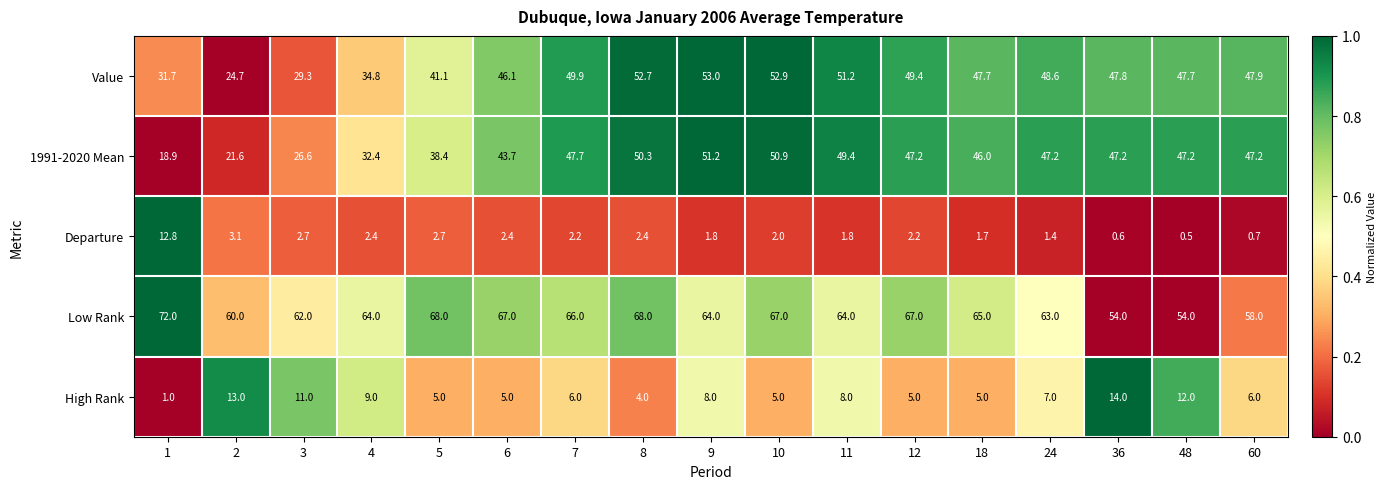

How many data points does each series have?

17